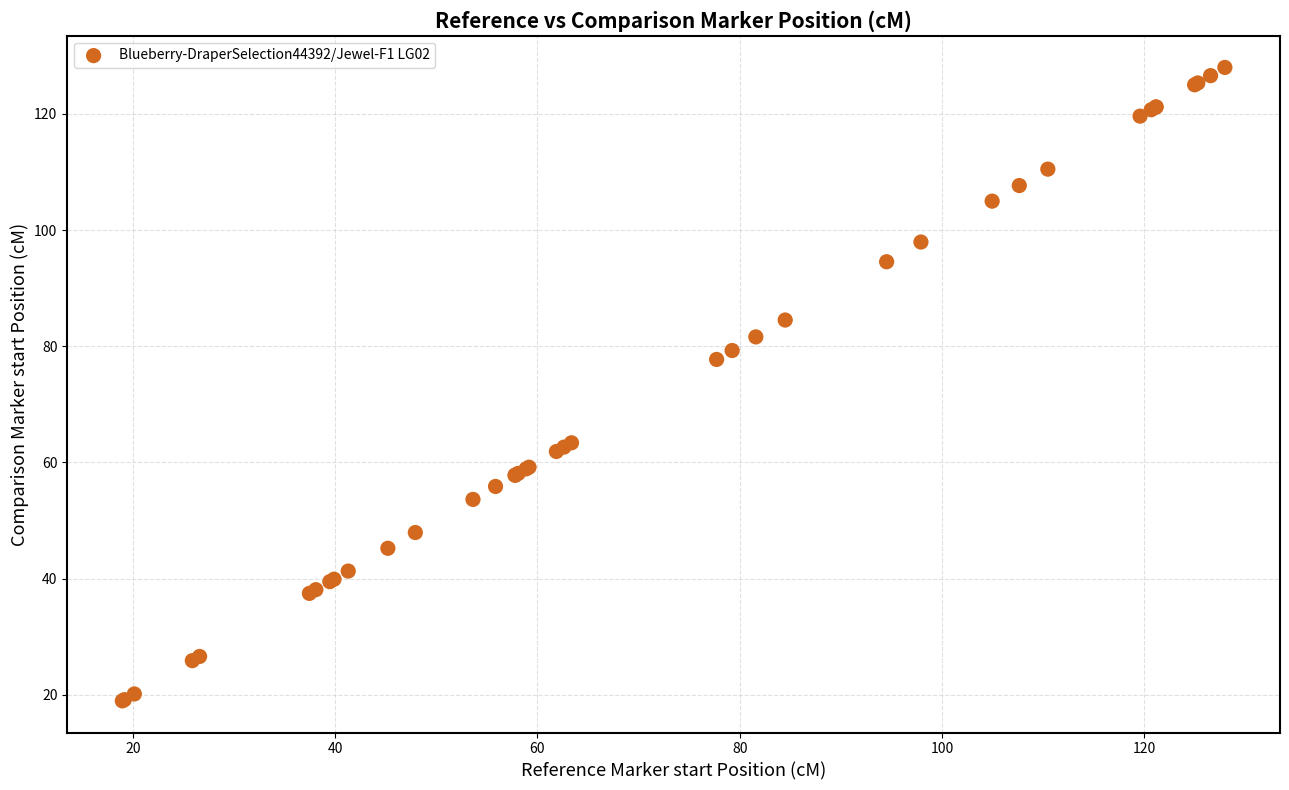

What Y value in the scatter plot is closest to 73?

77.7